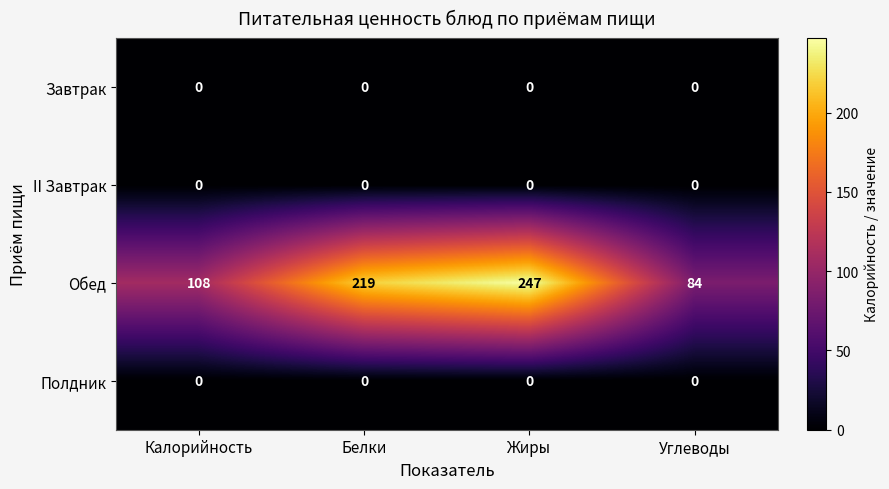

How many Обед values are between 108 and 247?

3